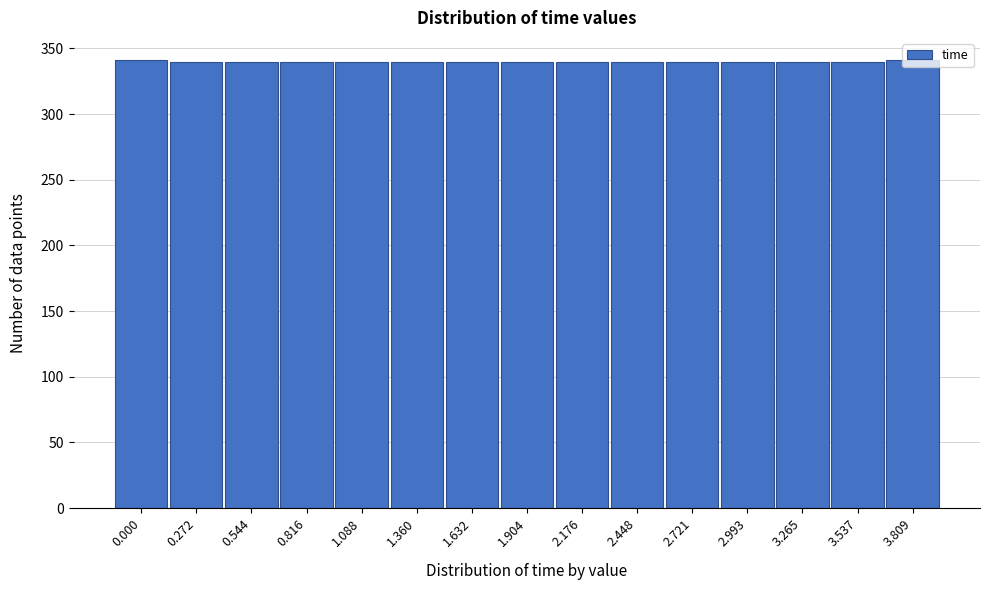

What is the ratio of the value at 2.993 to the value at 1.360?

1.0